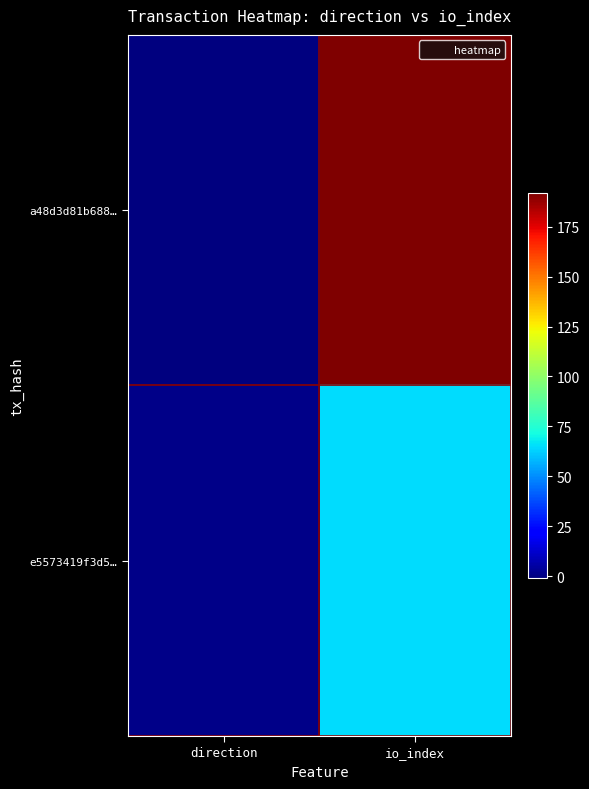

Count the number of data series in this chart.

2